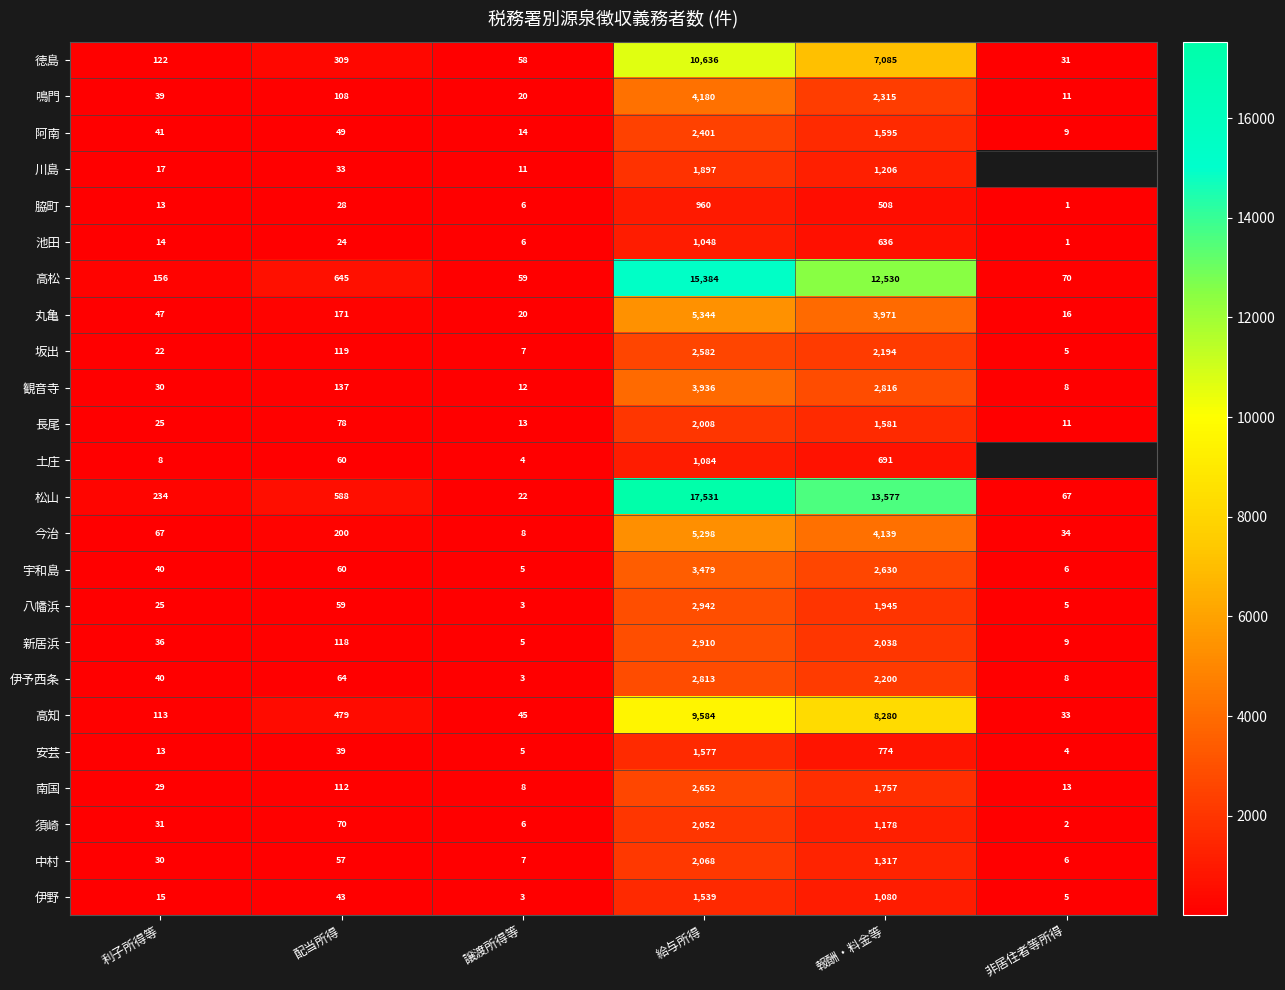

The 川島 series shows 33 at 配当所得. True or false?

True